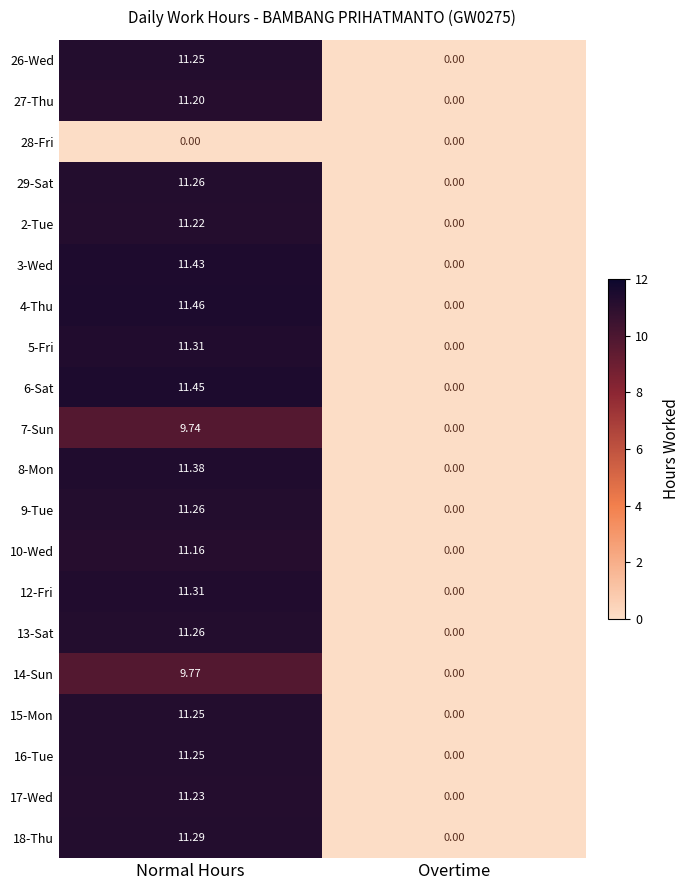

Which category has the highest value across all series?

Normal Hours